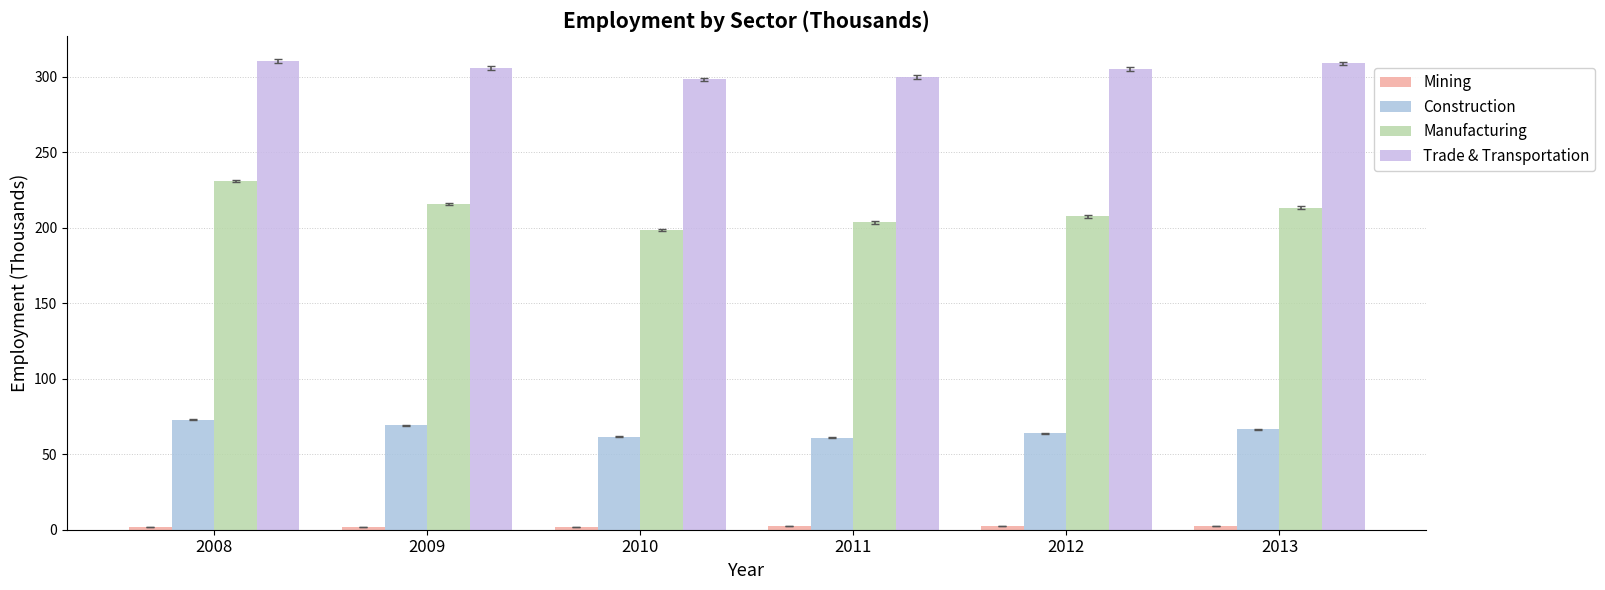

Reading right to left, list all the values displayed in this chart.

Mining: 2013=2.2	2012=2.3	2011=2.2	2010=2.1	2009=2.1	2008=2.1
Construction: 2013=66.5	2012=63.9	2011=60.9	2010=61.7	2009=69.2	2008=72.9
Manufacturing: 2013=213.4	2012=207.6	2011=203.6	2010=198.7	2009=215.7	2008=231.0
Trade & Transportation: 2013=308.9	2012=305.4	2011=299.7	2010=298.3	2009=305.8	2008=310.4